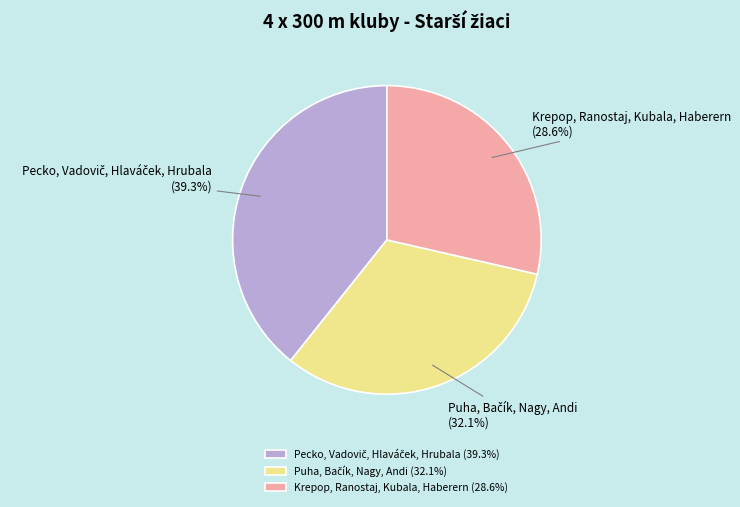

How many slices are in this pie chart?

3